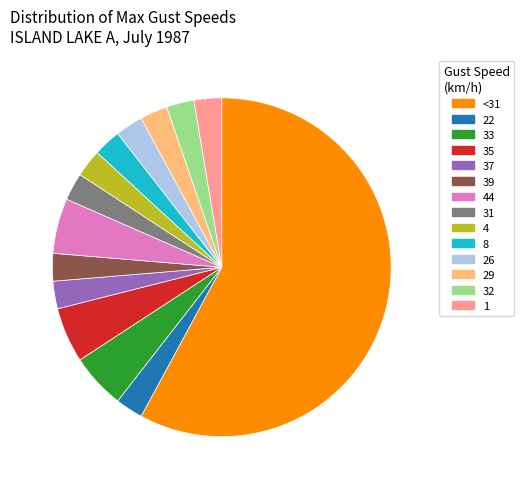

Is there any slice that represents more than half of the pie?

Yes